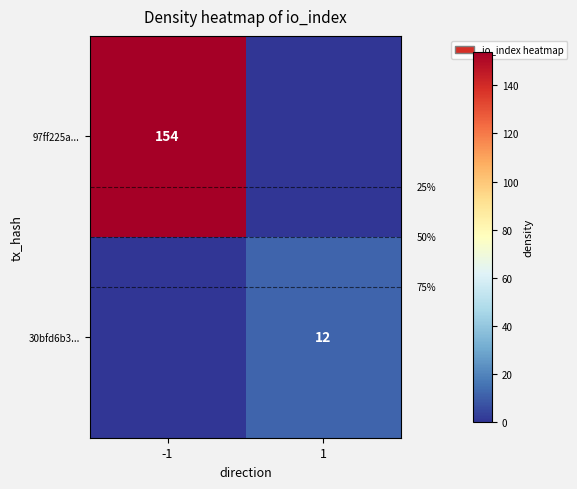

Is it true that 97ff225a... equals 154 at -1?

True